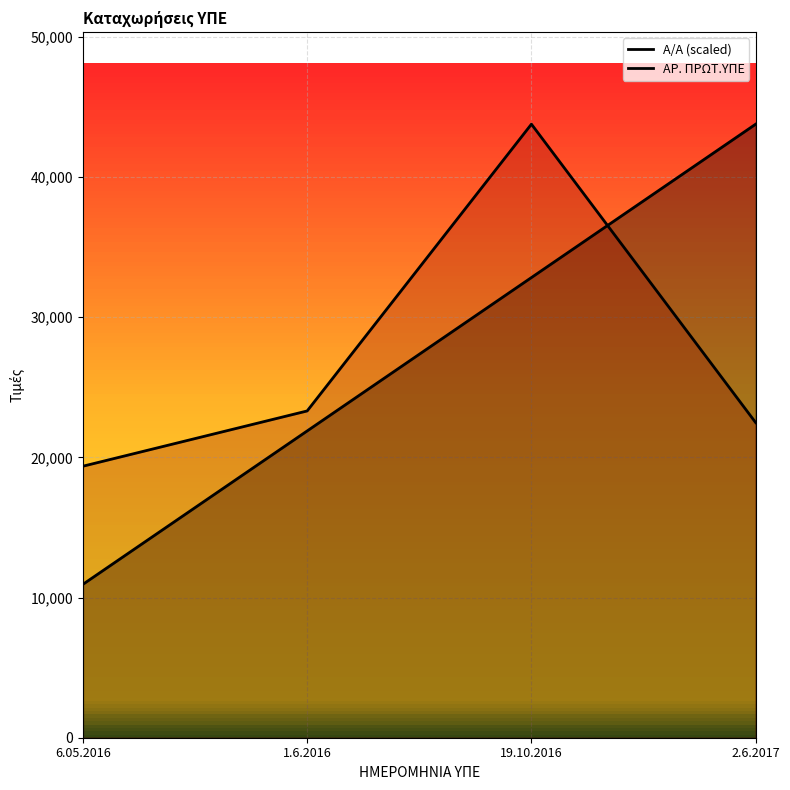

Count the number of categories in the chart.

4